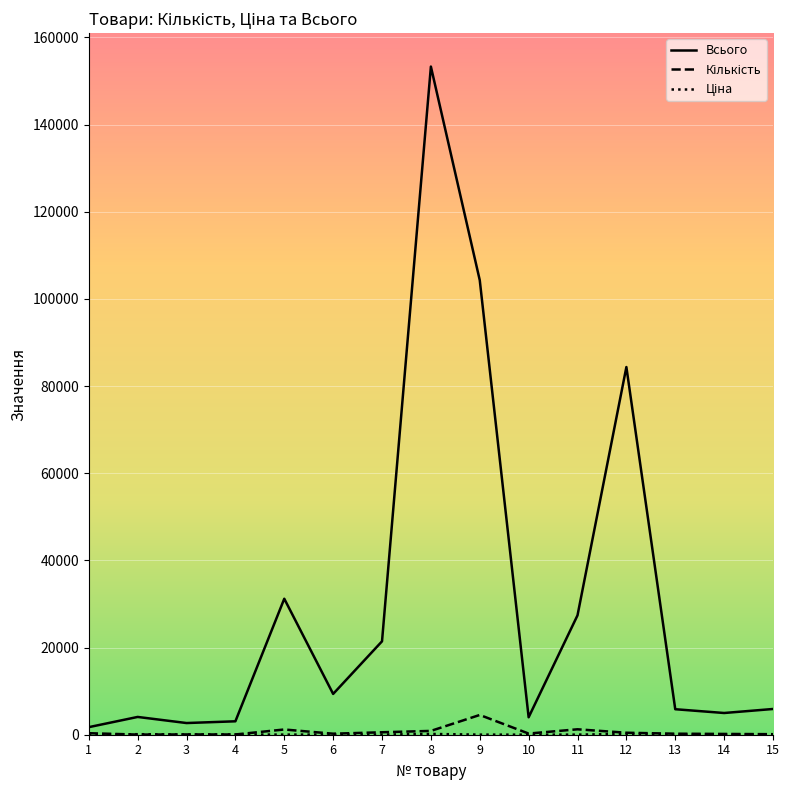

Which series changed the most between 12 and 13?

Всього